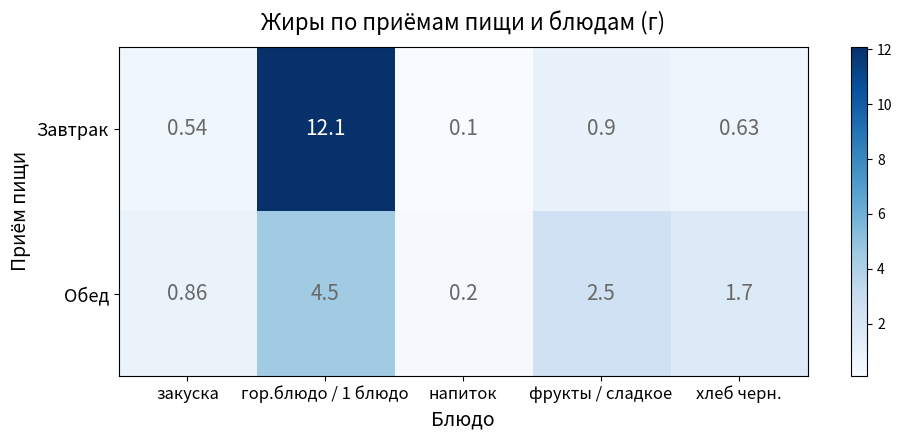

Which series has the largest total across all categories?

Завтрак